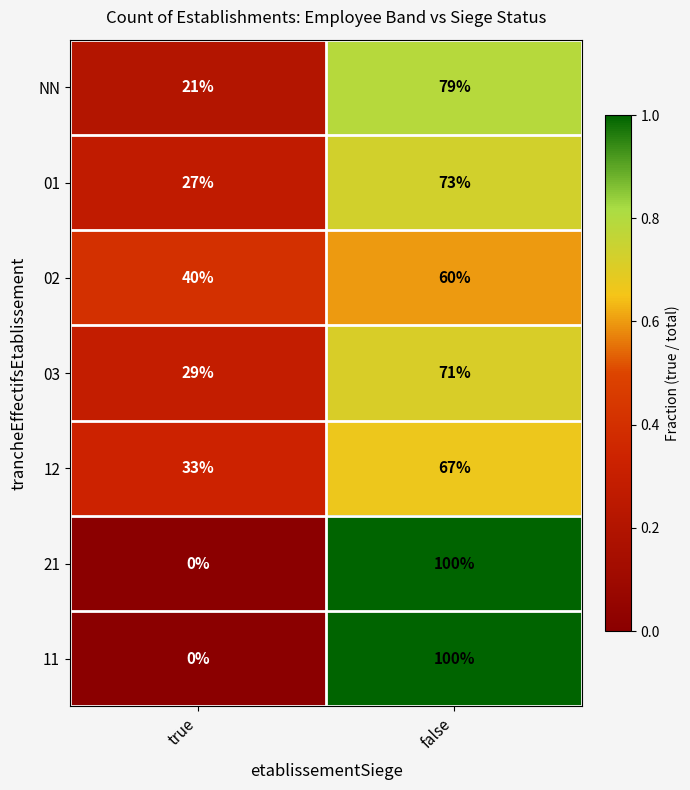

How many categories are shown in the chart?

2